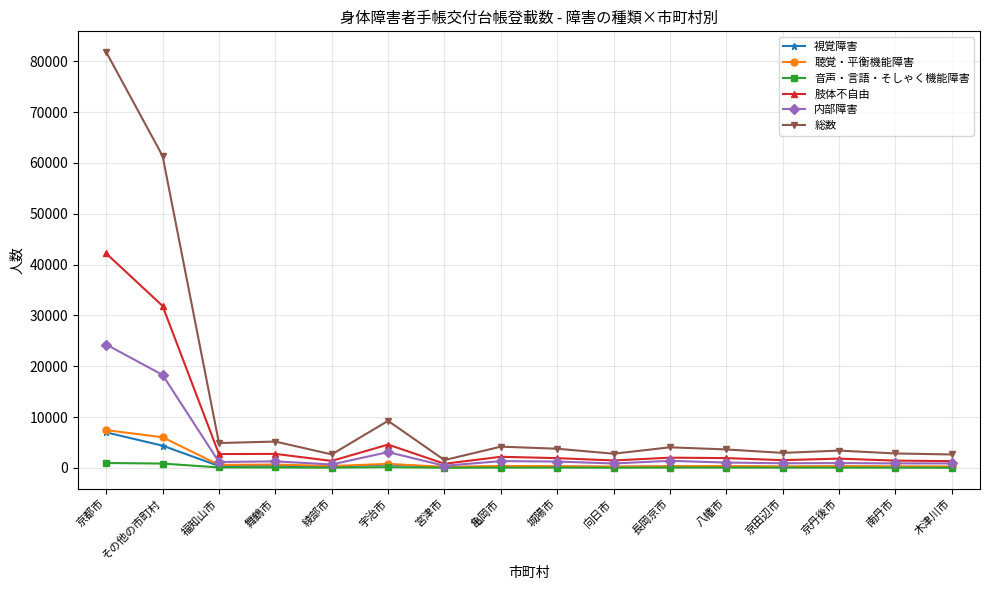

What is the highest value of the 内部障害 series?

24271